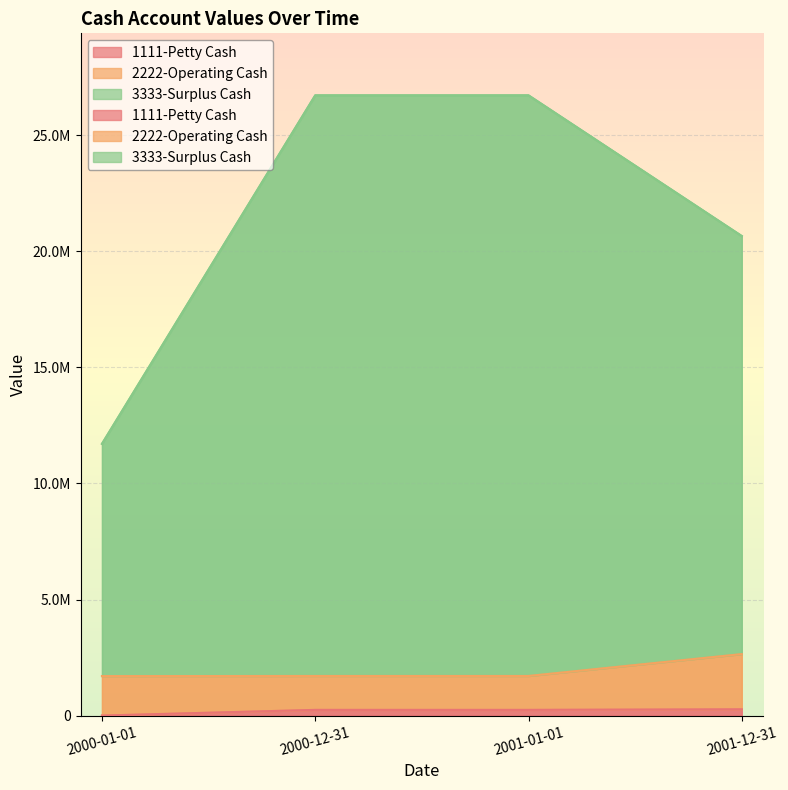

Which has a higher value, 2000-12-31 or 2001-01-01?

2000-12-31